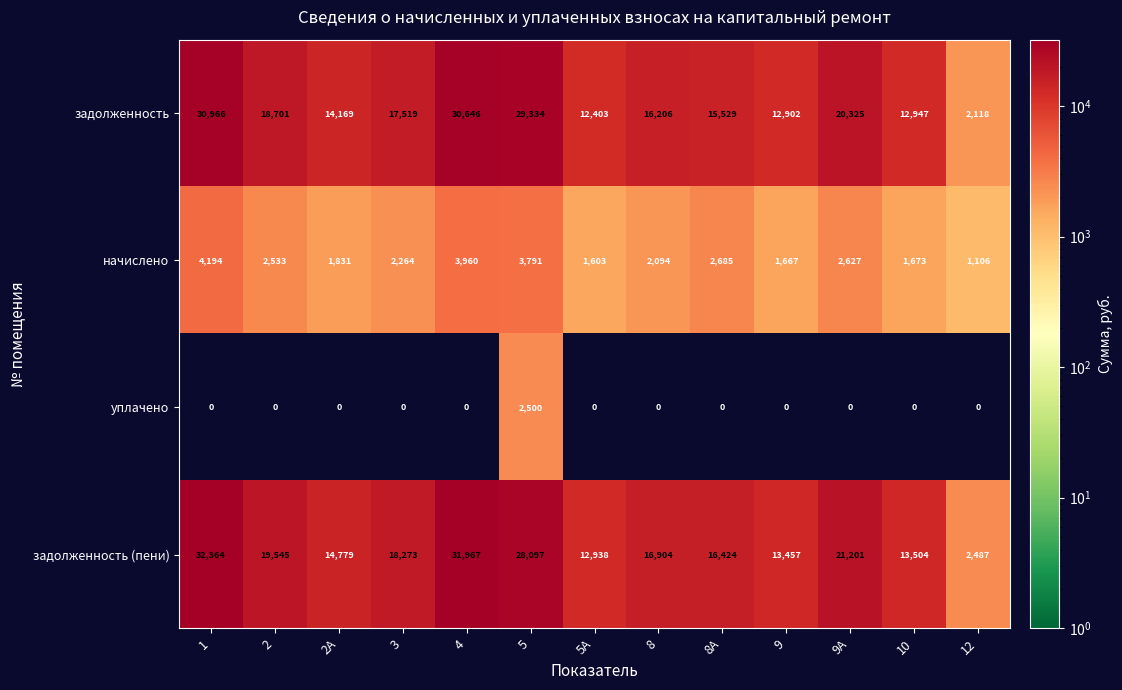

At how many categories does at least one series exceed 29526?

2